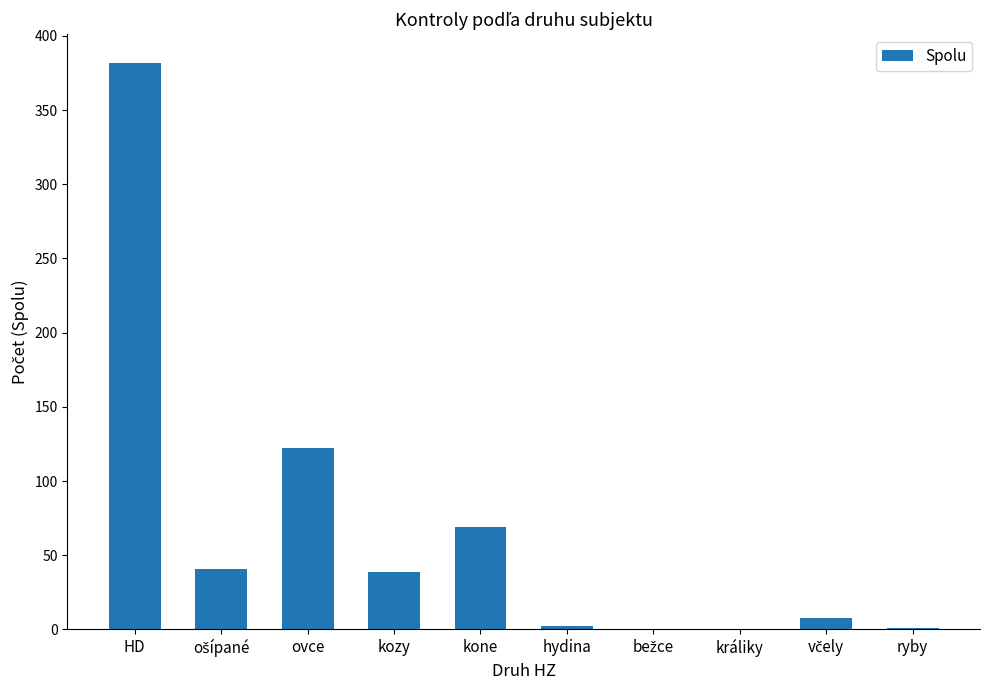

What is the sum of all values?

664